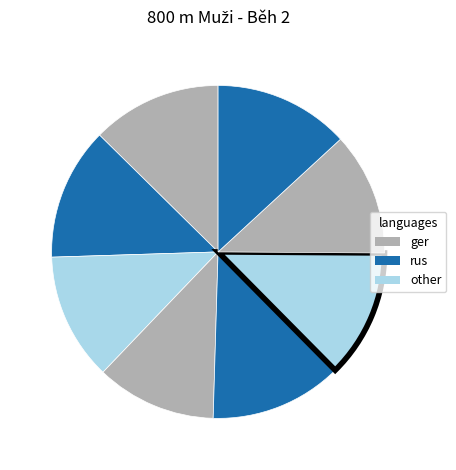

How many segments does this pie chart have?

8